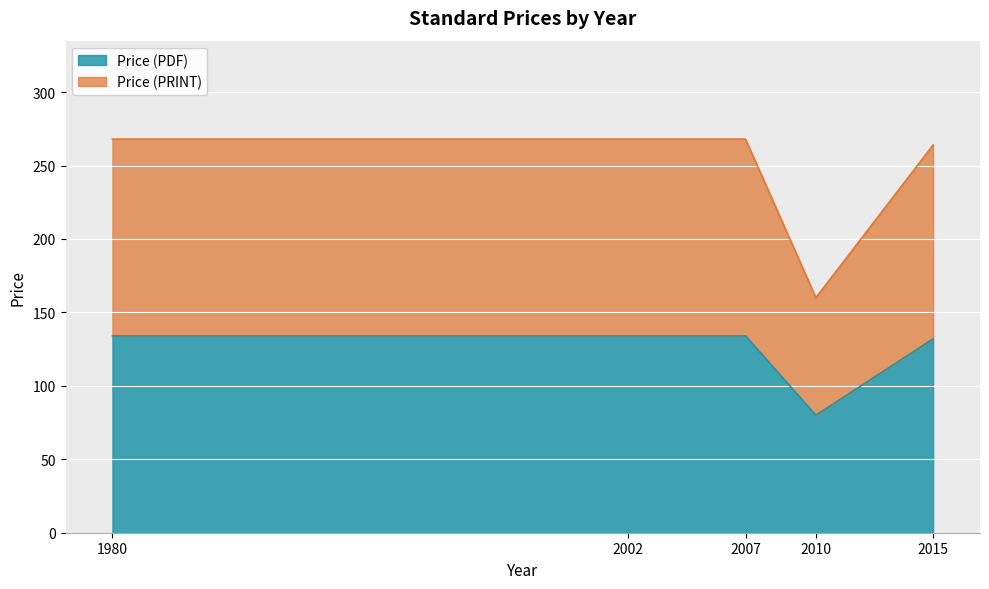

What value does the Price (PDF) series have at 2015?

132